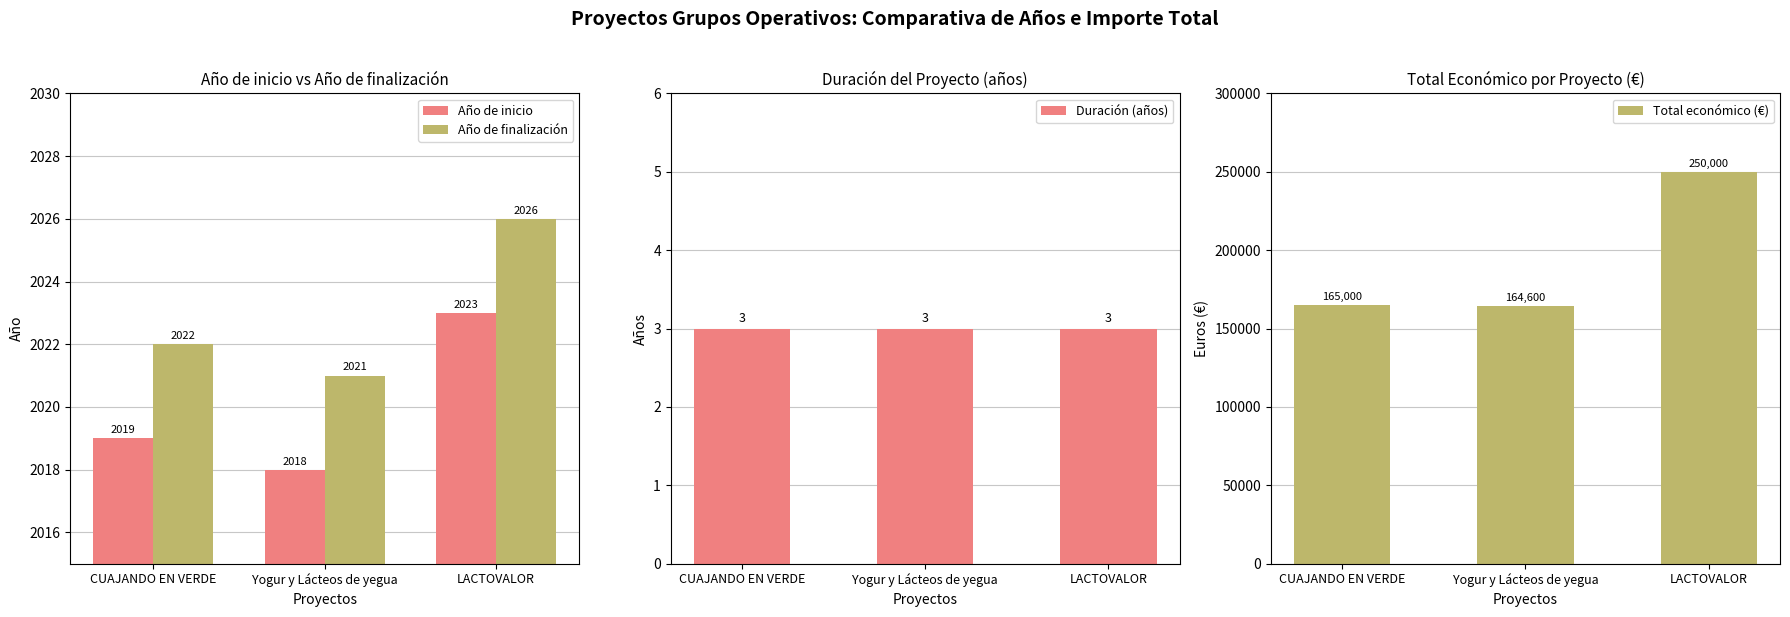

Reading left to right, list all the values displayed in this chart.

Año de inicio: CUAJANDO EN VERDE=2019	Yogur y Lácteos de yegua=2018	LACTOVALOR=2023
Año de finalización: CUAJANDO EN VERDE=2022	Yogur y Lácteos de yegua=2021	LACTOVALOR=2026
Duración (años): CUAJANDO EN VERDE=3	Yogur y Lácteos de yegua=3	LACTOVALOR=3
Total económico (€): CUAJANDO EN VERDE=165000	Yogur y Lácteos de yegua=164600	LACTOVALOR=250000